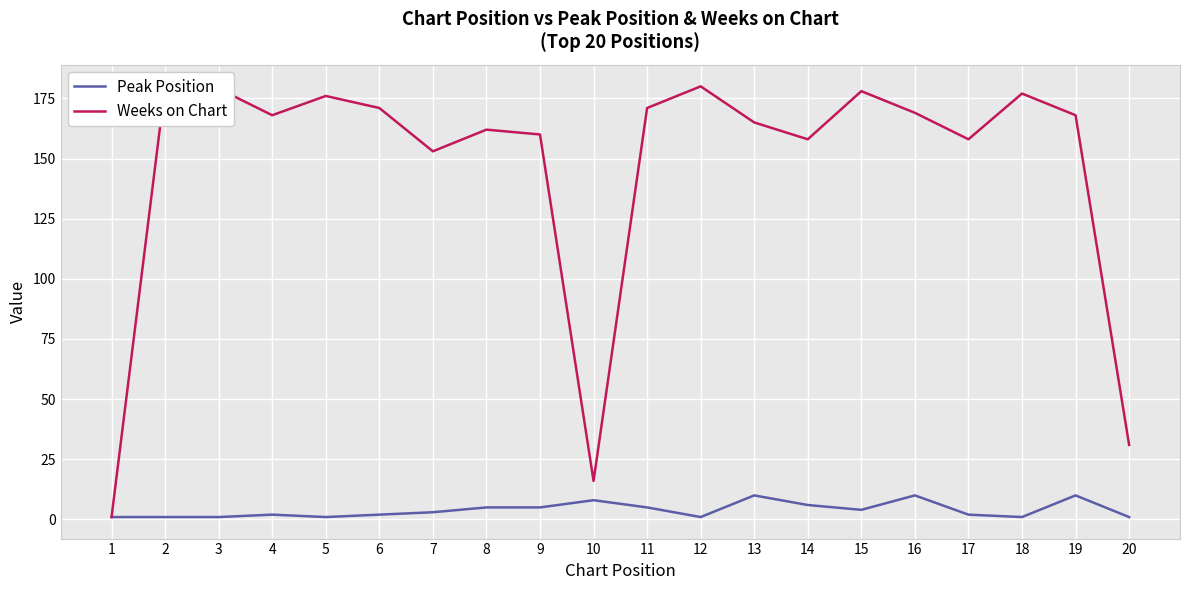

True or false: Peak Position and Weeks on Chart intersect in this chart.

False